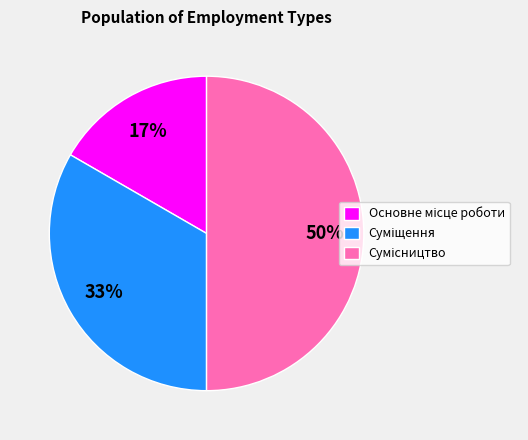

To the nearest percent, what is the difference between the largest and smallest slice percentages?

33%